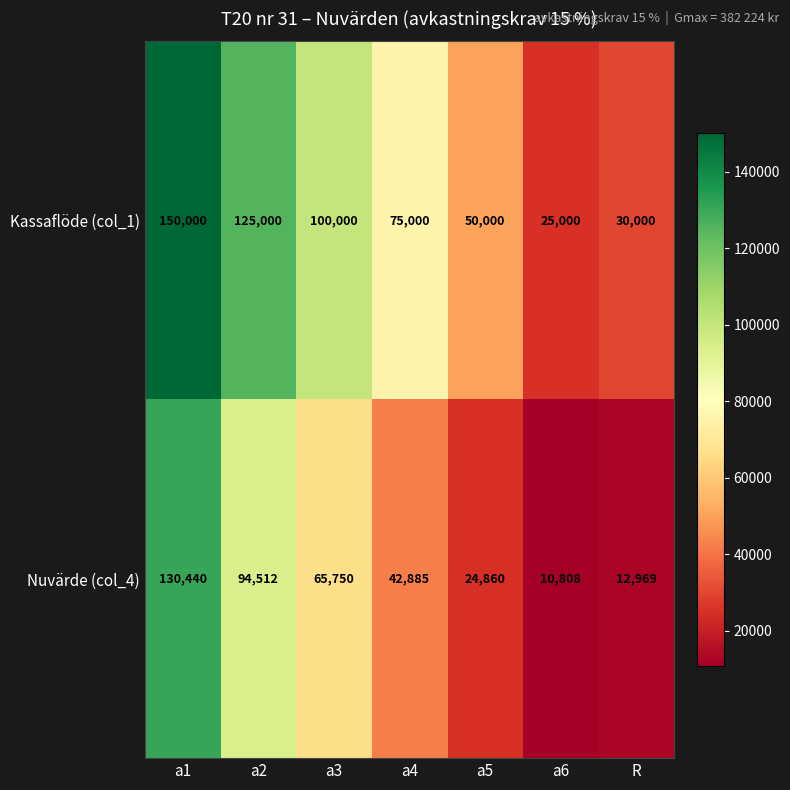

Reading right to left, what are all the values shown in this chart?

Kassaflöde (col_1): 30000	25000	50000	75000	100000	125000	150000
Nuvärde (col_4): 12969	10808	24860	42885	65750	94512	130440